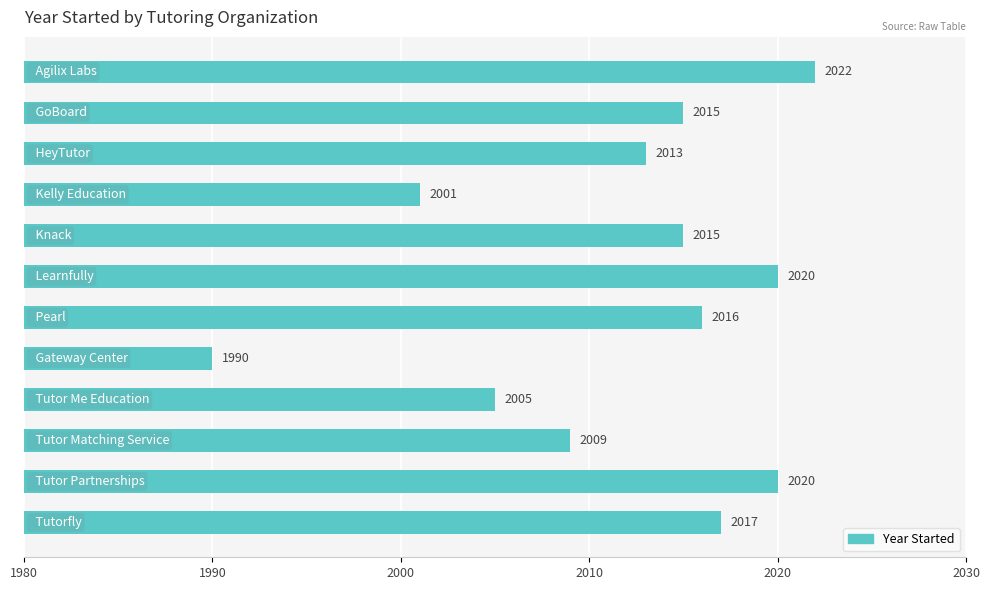

What is the maximum value shown in the chart?

2022